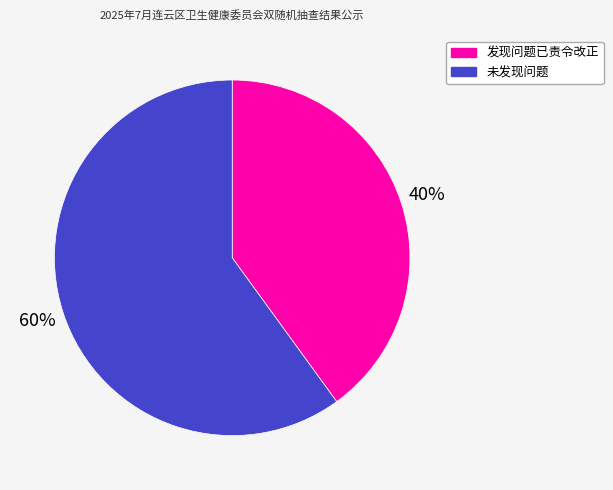

Rank the categories by value from highest to lowest.

未发现问题, 发现问题已责令改正